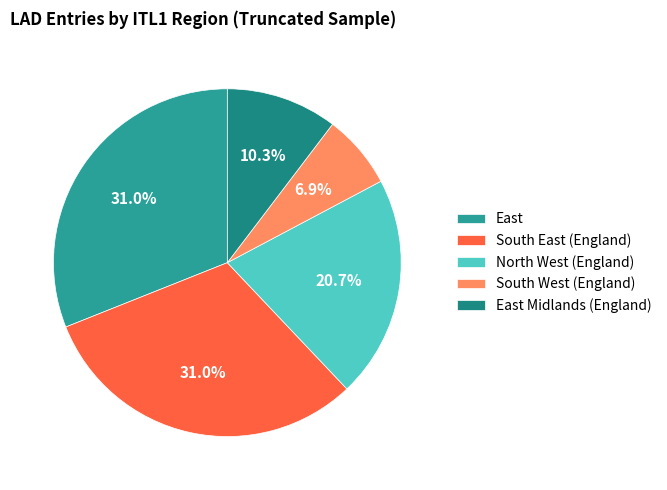

How many segments does this pie chart have?

5